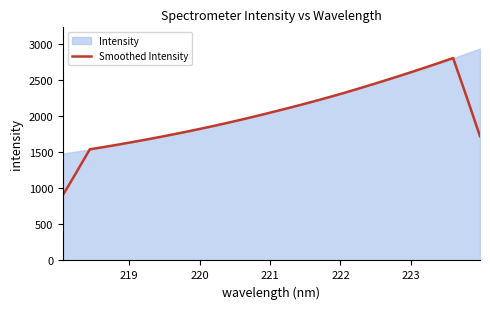

What is the minimum value for Smoothed Intensity?

905.1